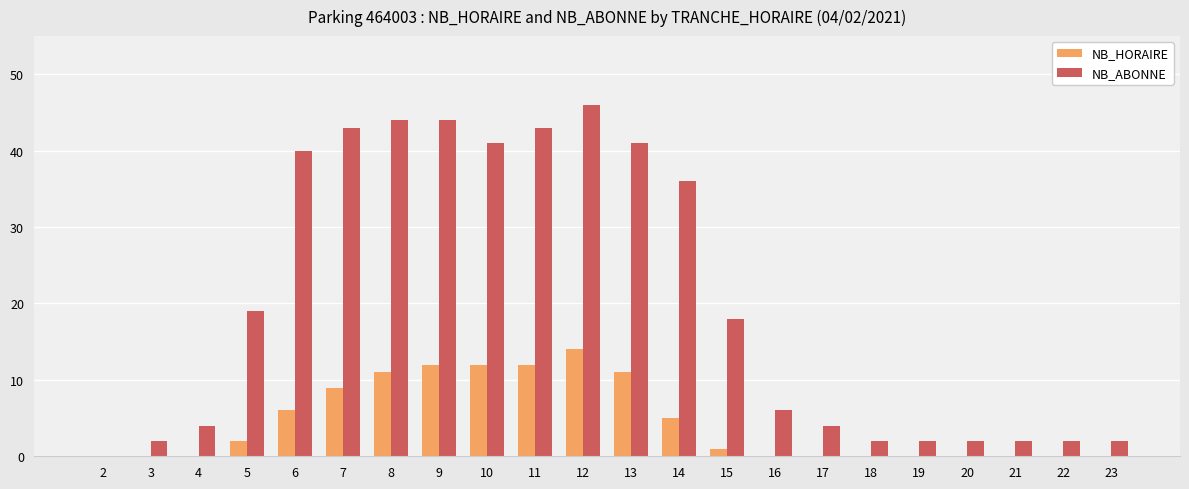

At which label does NB_HORAIRE first exceed 1?

5